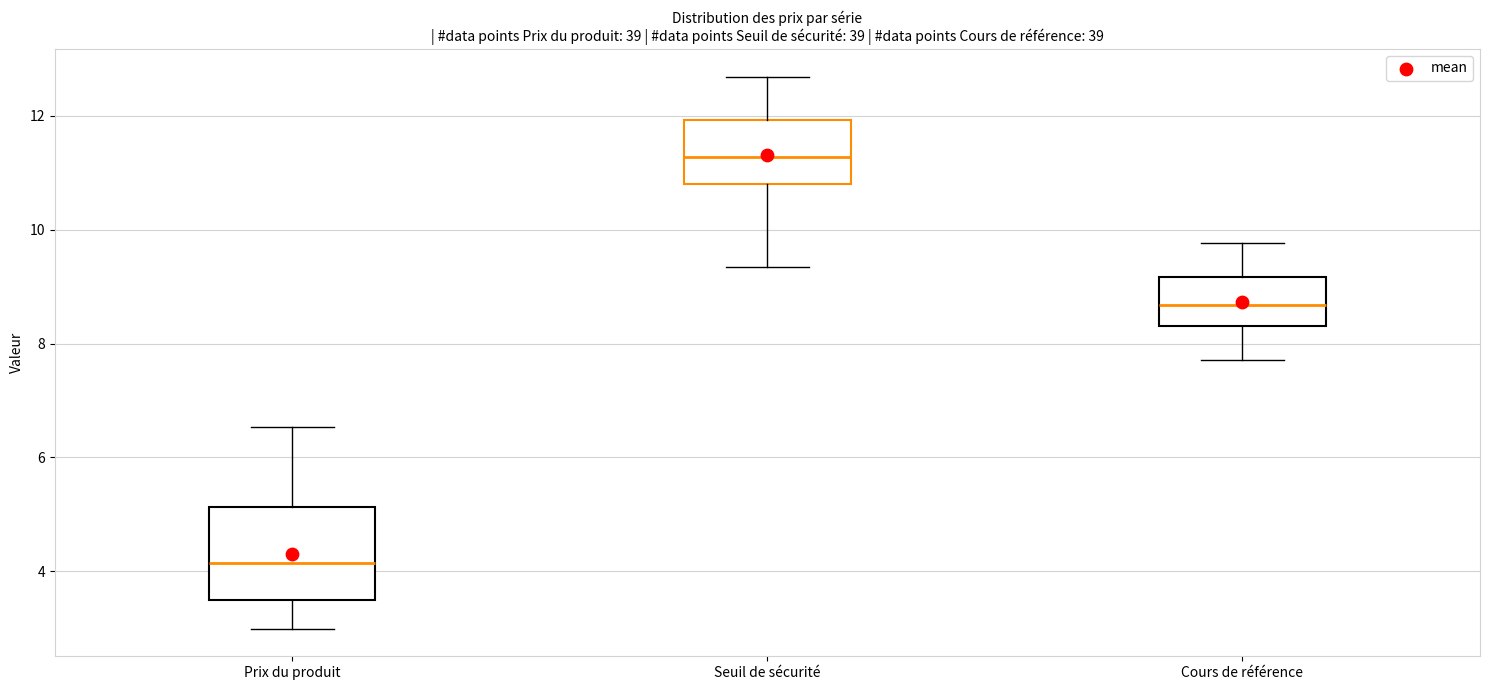

Where is the lower edge of the box for Seuil de sécurité on the y-axis? The values are not printed on the chart, so give them approximately, as read against the axis.

10.8